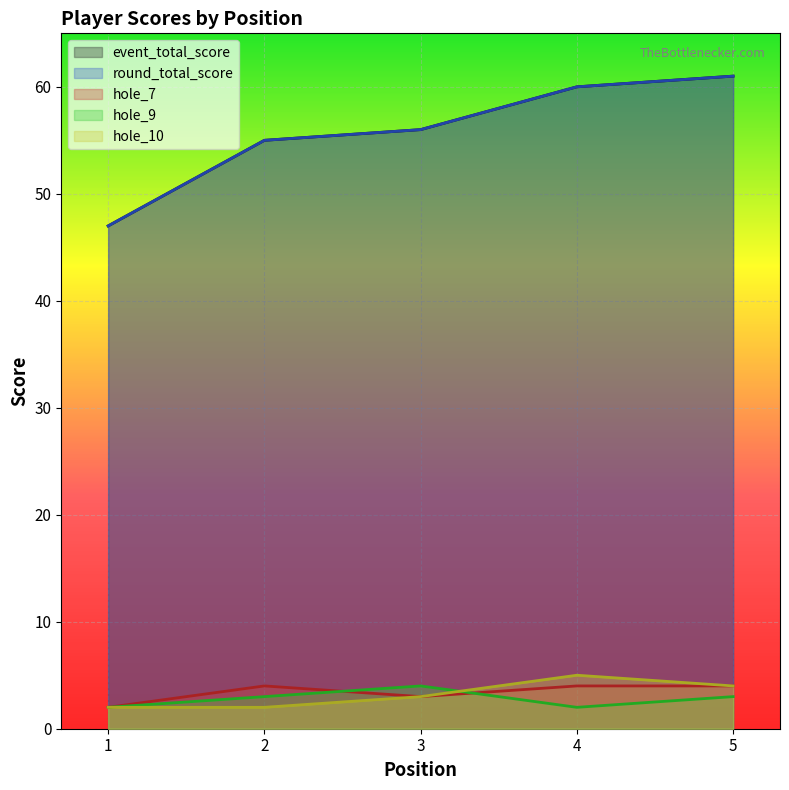

True or false: hole_7 and hole_10 intersect in this chart.

False